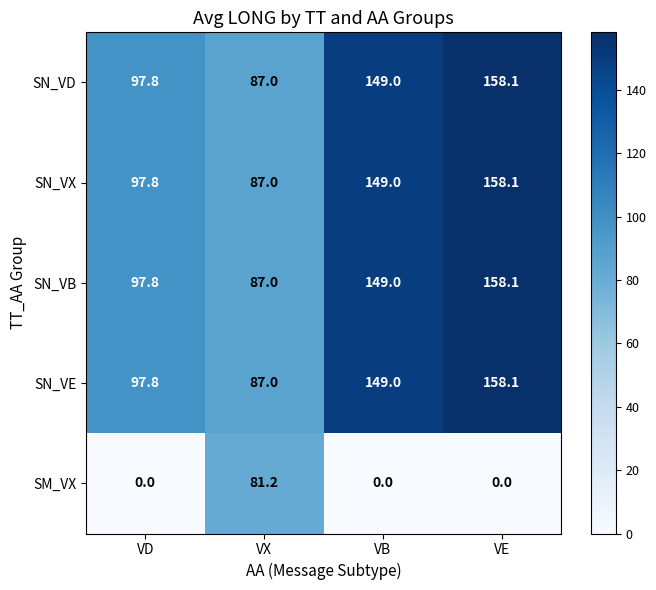

Which series changed the most between VD and VX?

SM_VX